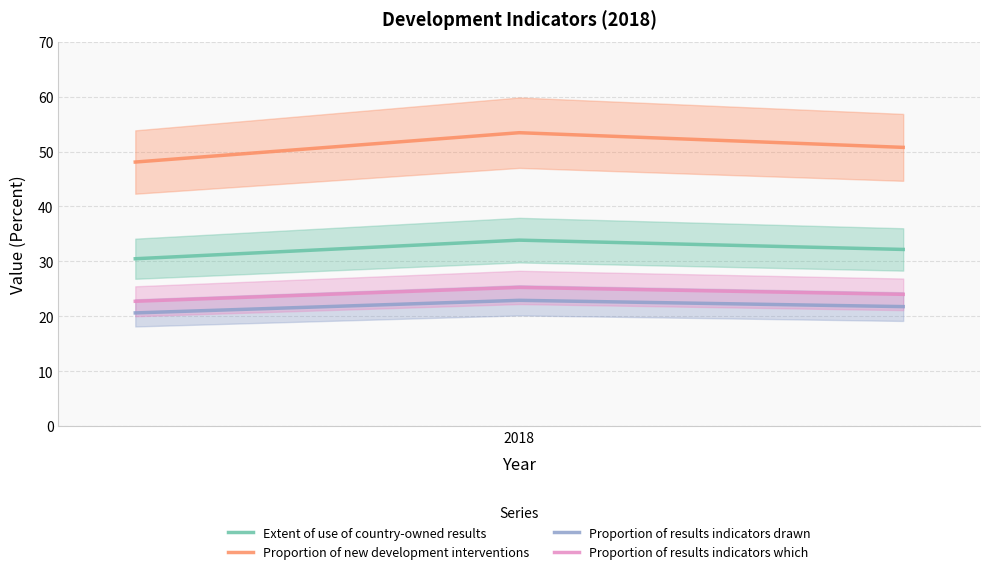

What is the minimum value for Proportion of new development interventions?

48.1